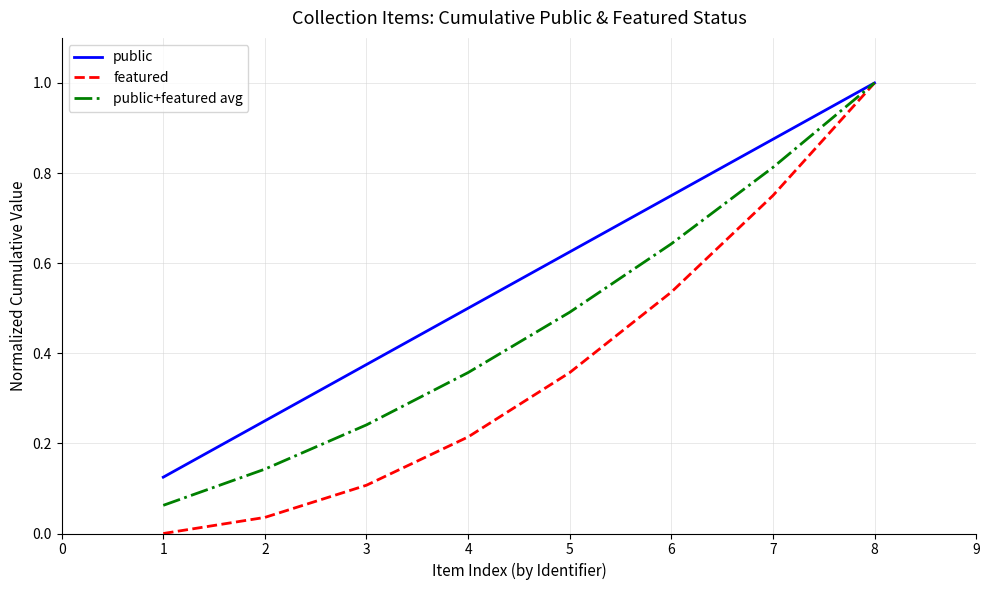

Count the number of categories in the chart.

8